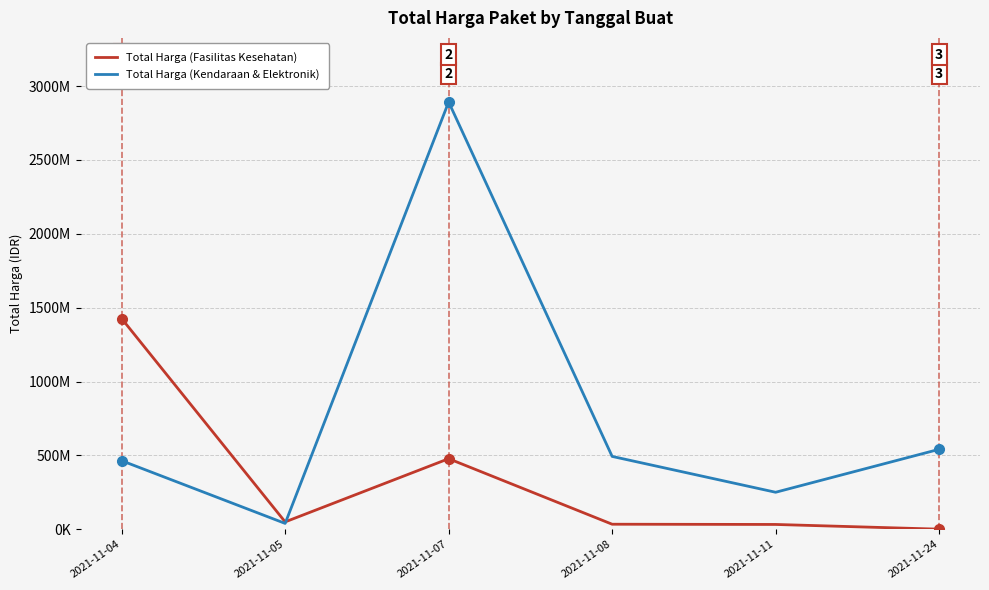

What are all the series names shown in the legend?

Total Harga (Fasilitas Kesehatan), Total Harga (Kendaraan & Elektronik)